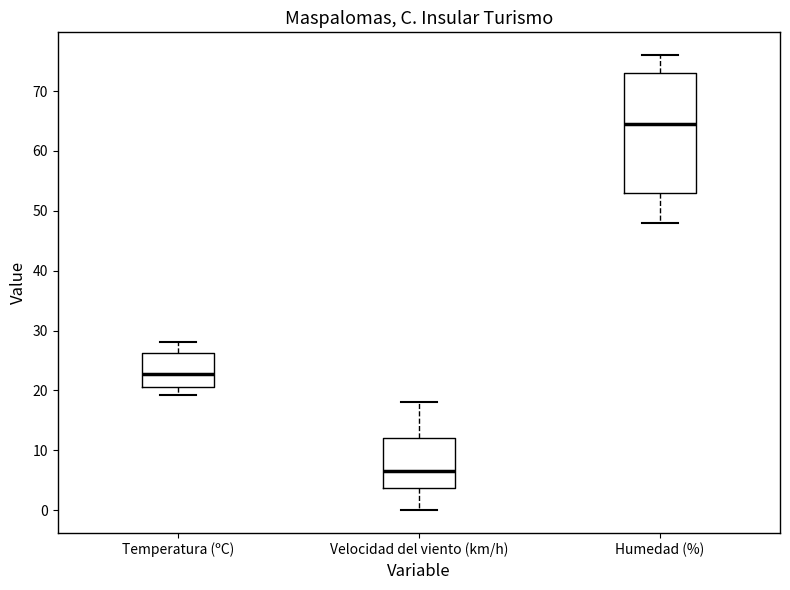

Reading left to right, read every box against the y-axis: the position of its median line, the range the box covers, and the ends of its whiskers. The values are not printed on the chart, so give them approximately, as read against the axis.

Temperatura (ºC): median 23, box 21 to 26, whiskers 19 to 28
Velocidad del viento (km/h): median 7, box 4 to 12, whiskers 0 to 18
Humedad (%): median 65, box 53 to 73, whiskers 48 to 76